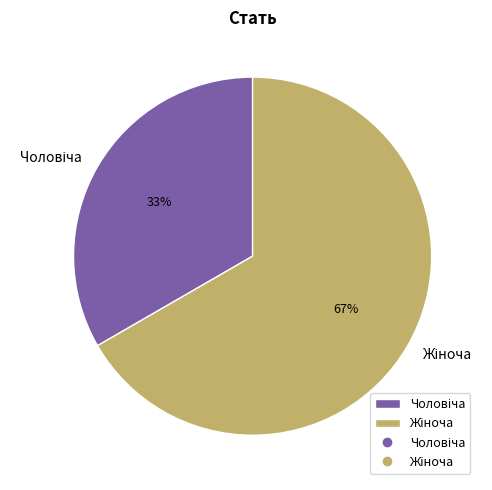

To the nearest percent, what is the average slice percentage?

50%